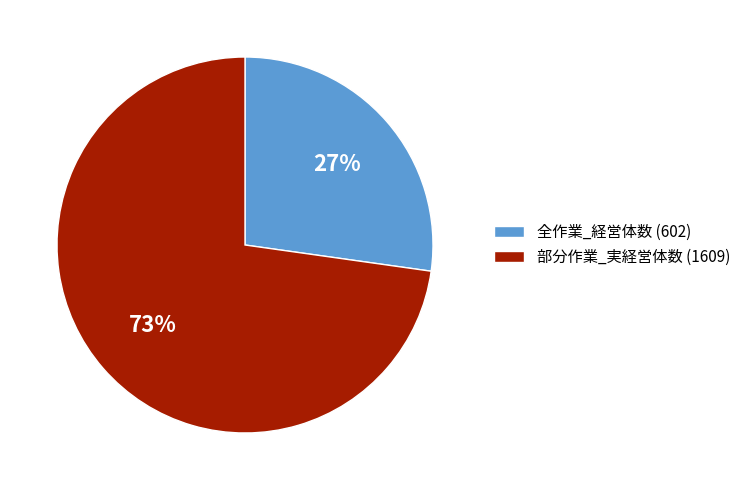

Rank the categories by value from lowest to highest.

全作業_経営体数 (602), 部分作業_実経営体数 (1609)